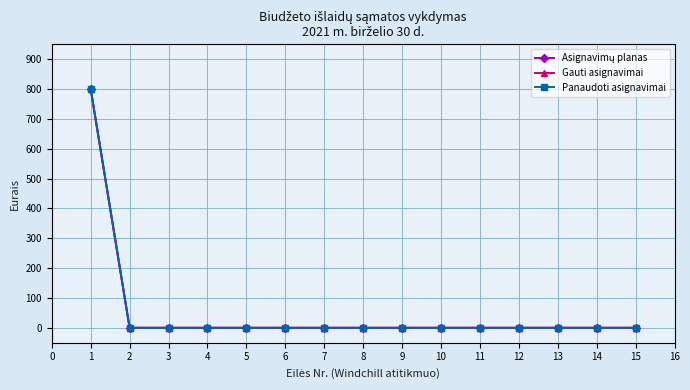

Reading left to right, transcribe all the data shown in this chart.

Asignavimų planas: 800	0	0	0	0	0	0	0	0	0	0	0	0	0	0
Gauti asignavimai: 800	0	0	0	0	0	0	0	0	0	0	0	0	0	0
Panaudoti asignavimai: 800	0	0	0	0	0	0	0	0	0	0	0	0	0	0